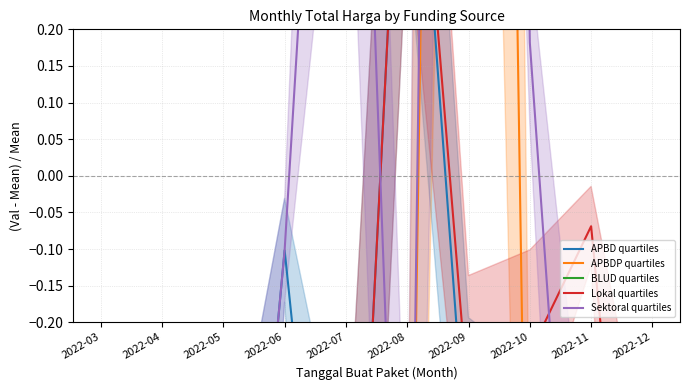

Which category has the highest value in the APBDP quartiles series?

2022-09